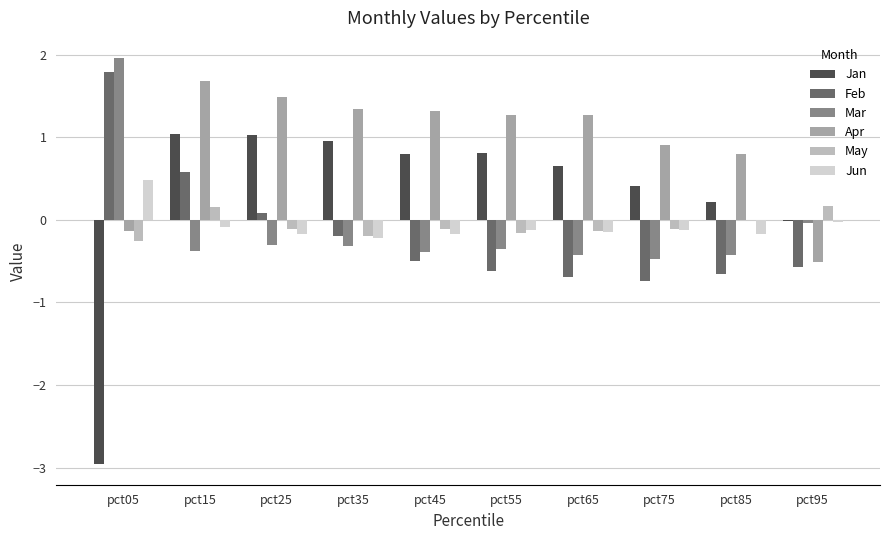

Which series has the largest total across all categories?

Apr